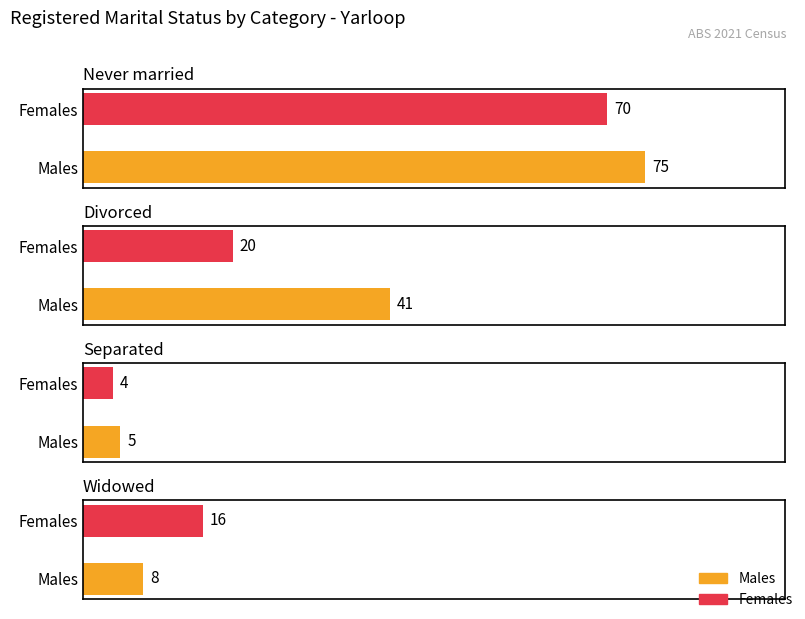

How many bars are there in total?

8